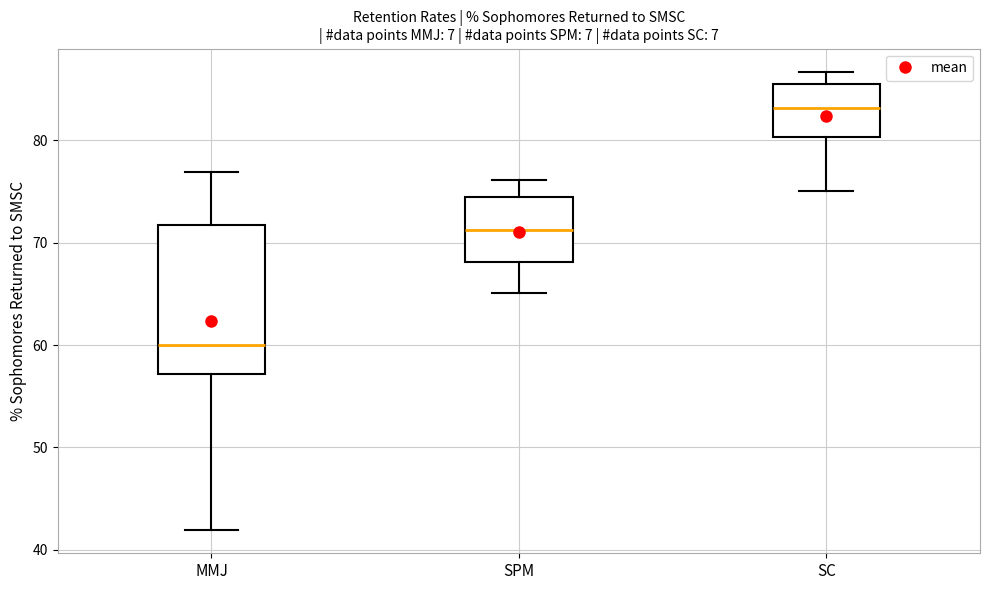

Where does the lower whisker of the box for MMJ end on the y-axis? The values are not printed on the chart, so give them approximately, as read against the axis.

42